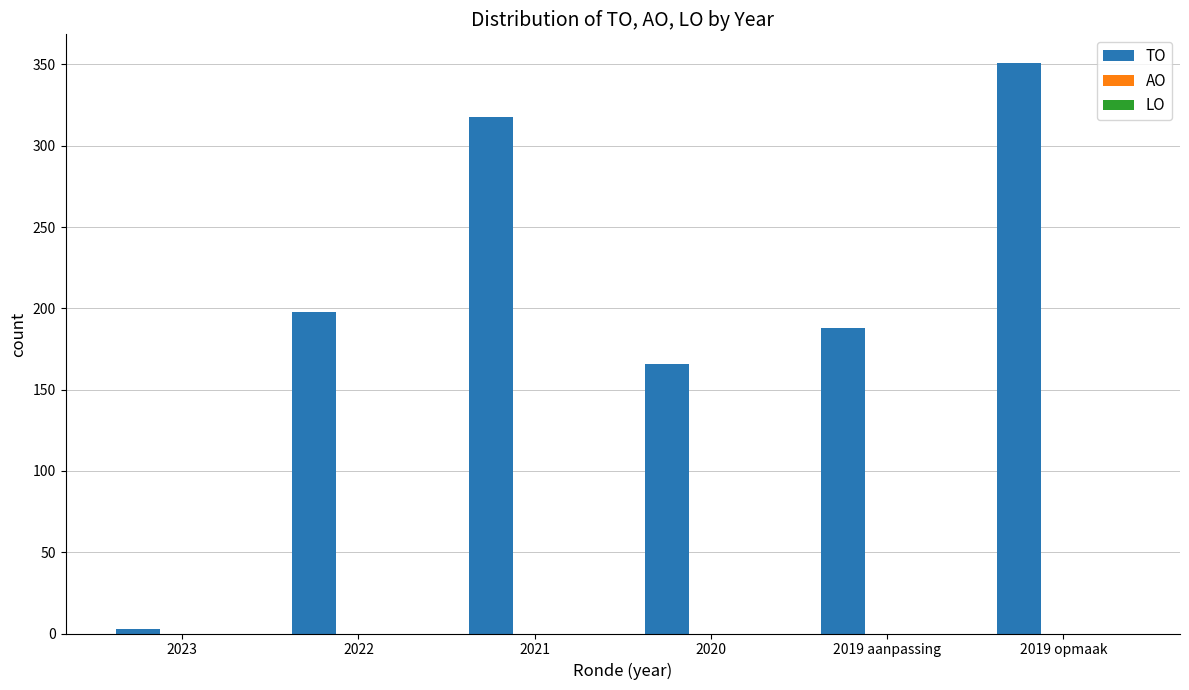

The value at 2020 is 166. True or false?

True